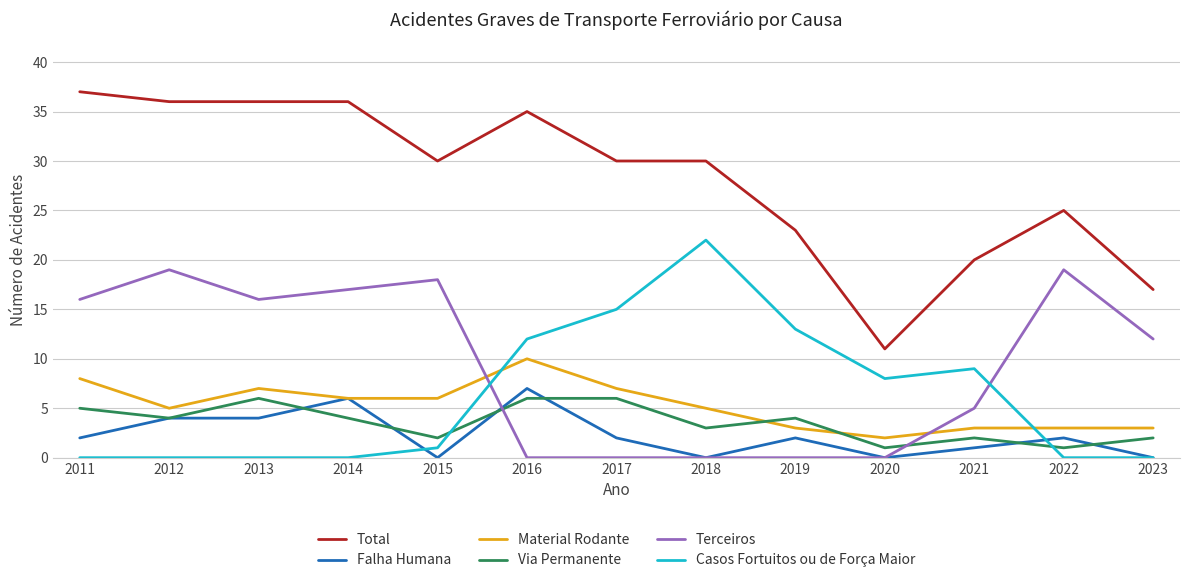

At which category does the chart reach its peak across all series?

2011